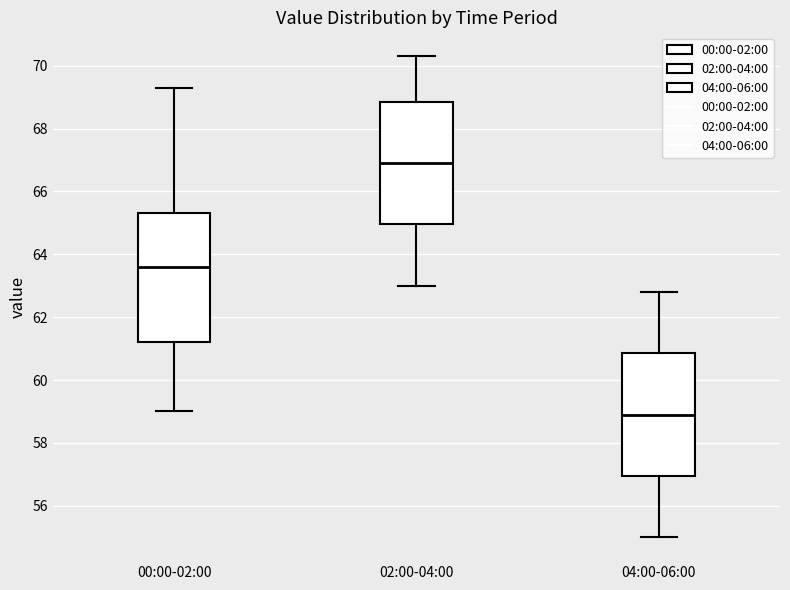

Which box has the highest median line?

02:00-04:00